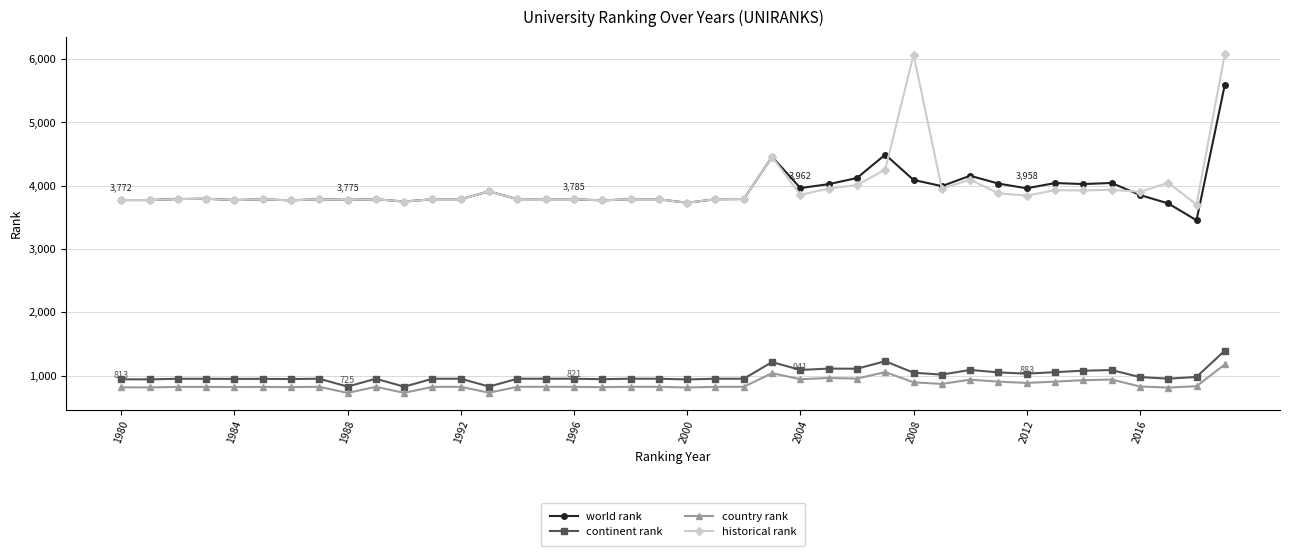

What are all the series names shown in the legend?

world rank, continent rank, country rank, historical rank